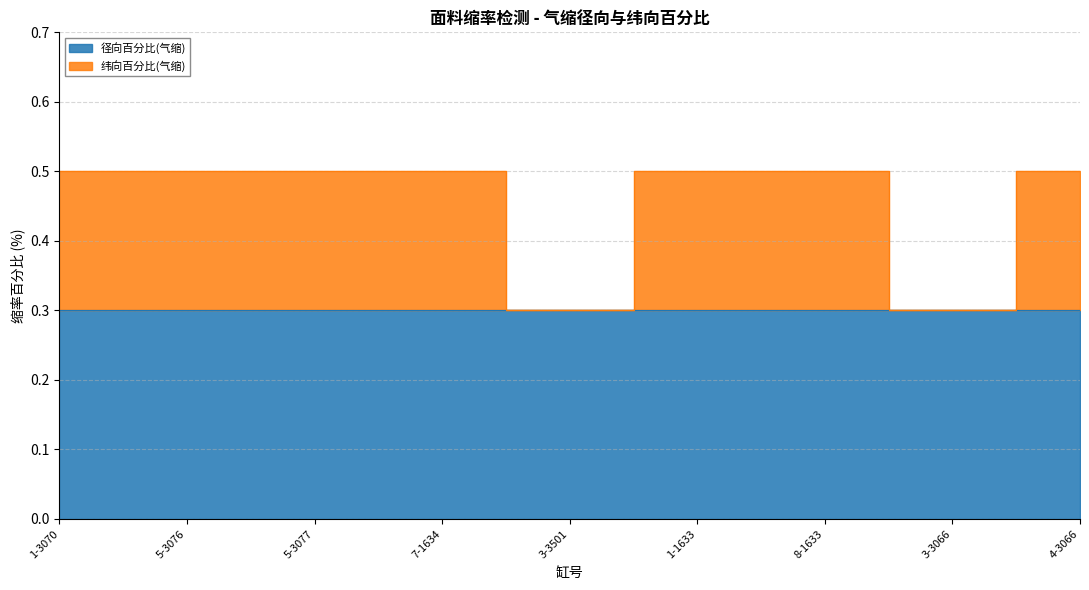

What is the average value?

0.5